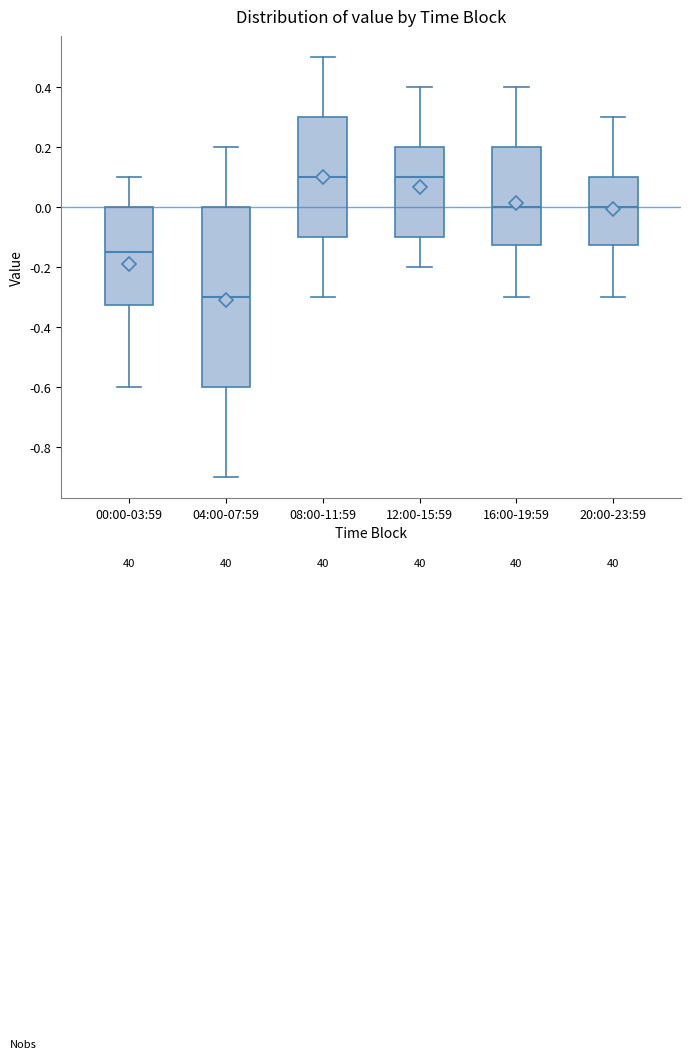

Which box's median line is the lowest?

04:00-07:59